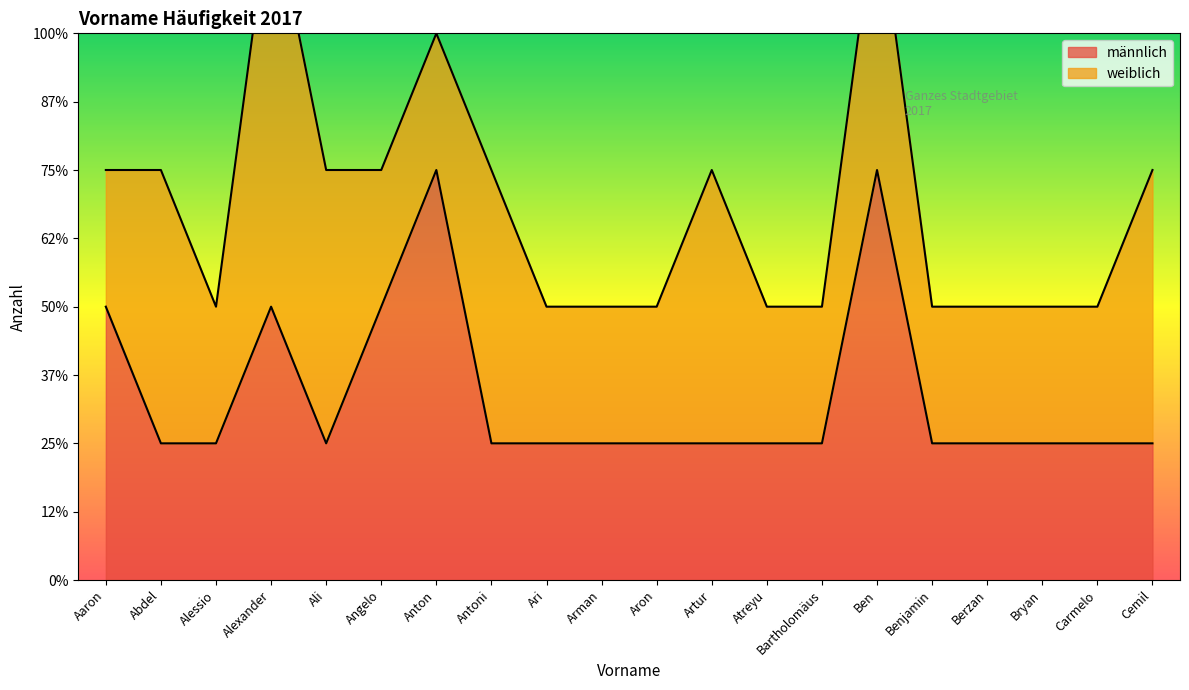

What is the sum of the values at Ben and Benjamin?

4